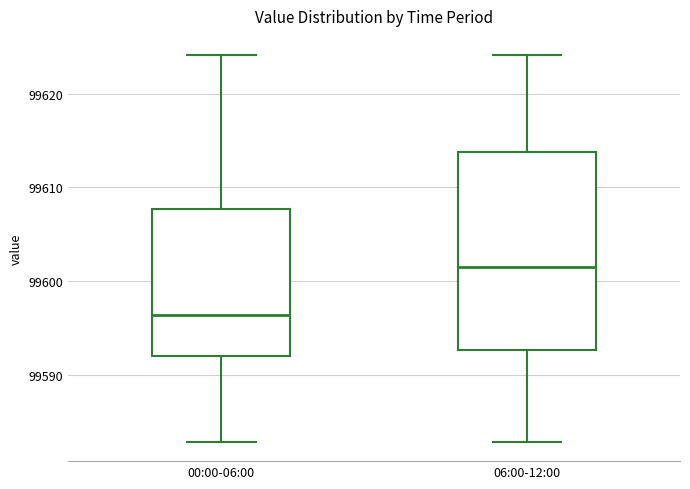

Which box is the tallest, from its lower edge to its upper edge?

06:00-12:00